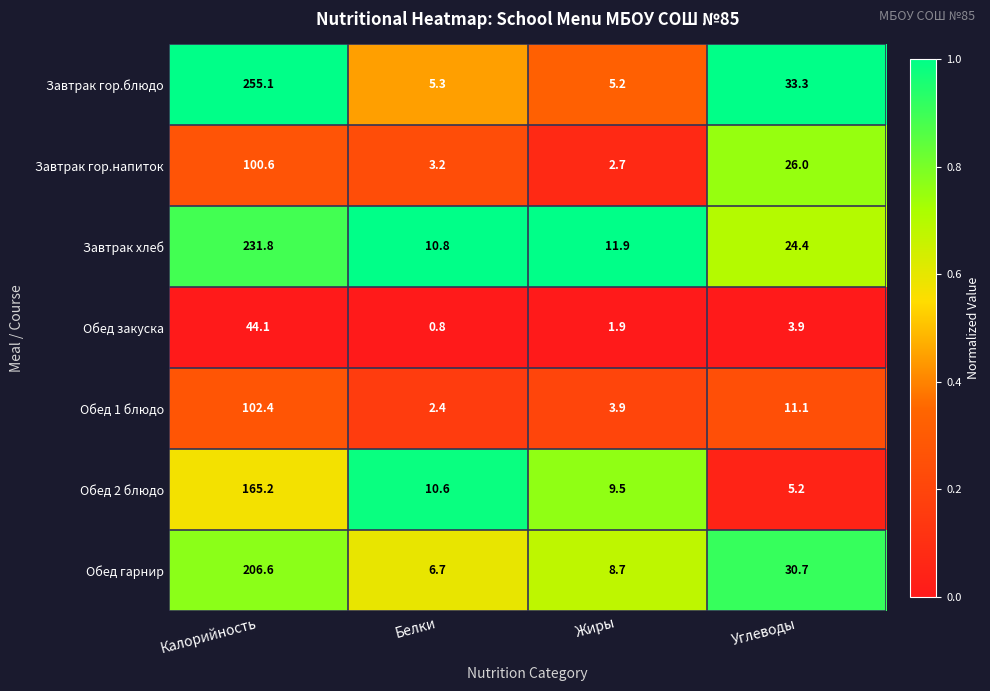

What is the difference between the second highest and second lowest values in the Завтрак гор.блюдо series?

28.0